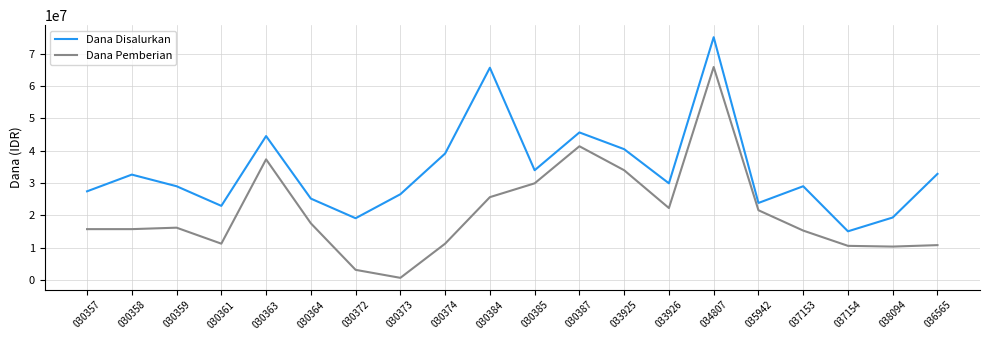

Rank the series by their maximum value, from highest to lowest.

Dana Disalurkan, Dana Pemberian